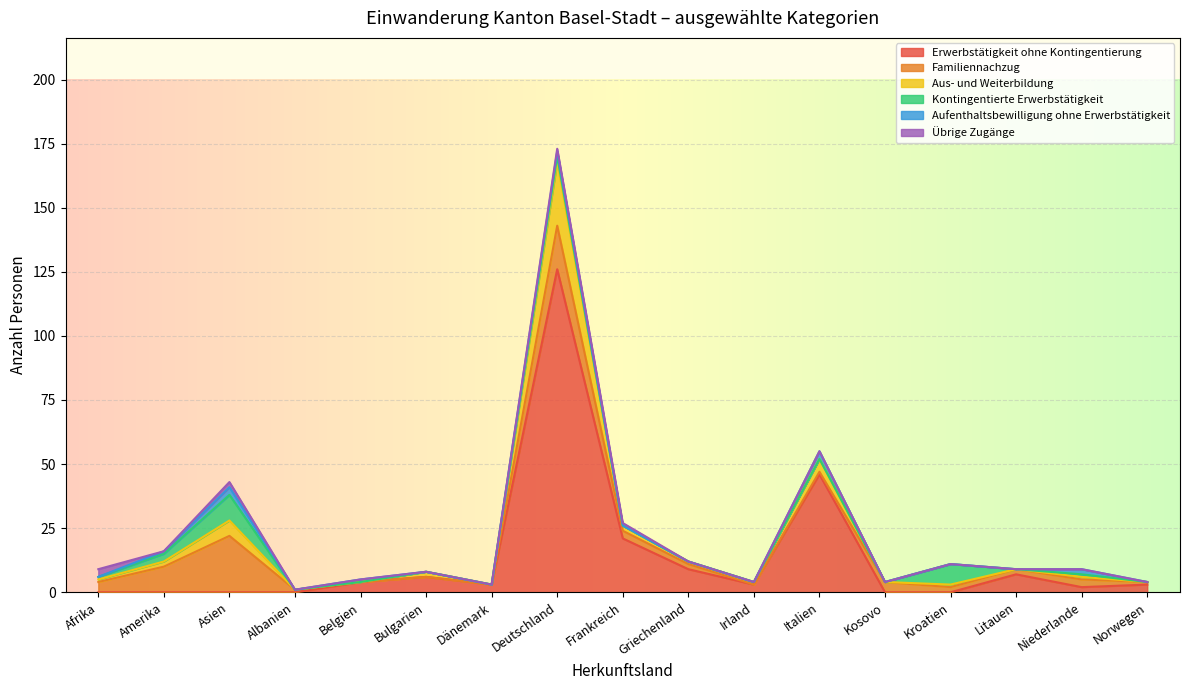

List the series in order of their peak value, lowest first.

Aufenthaltsbewilligung ohne Erwerbstätigkeit, Übrige Zugänge, Kontingentierte Erwerbstätigkeit, Familiennachzug, Aus- und Weiterbildung, Erwerbstätigkeit ohne Kontingentierung